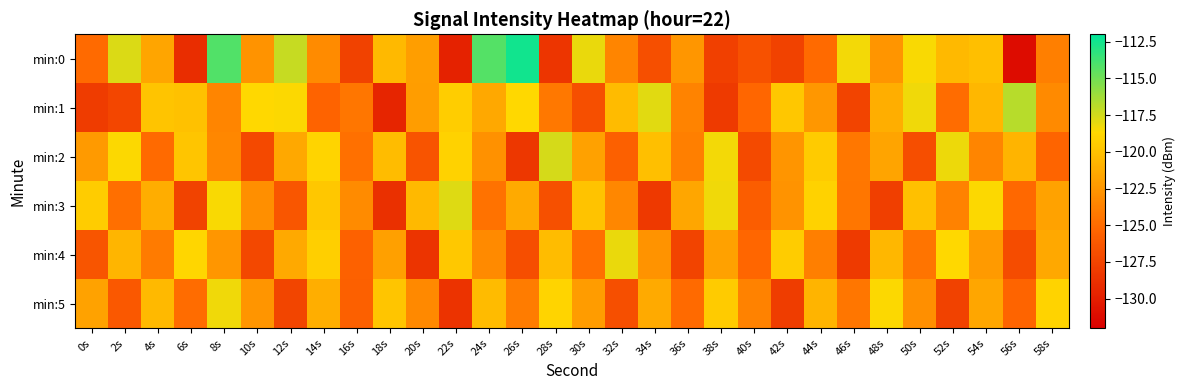

Which series has the widest spread of values?

min:0